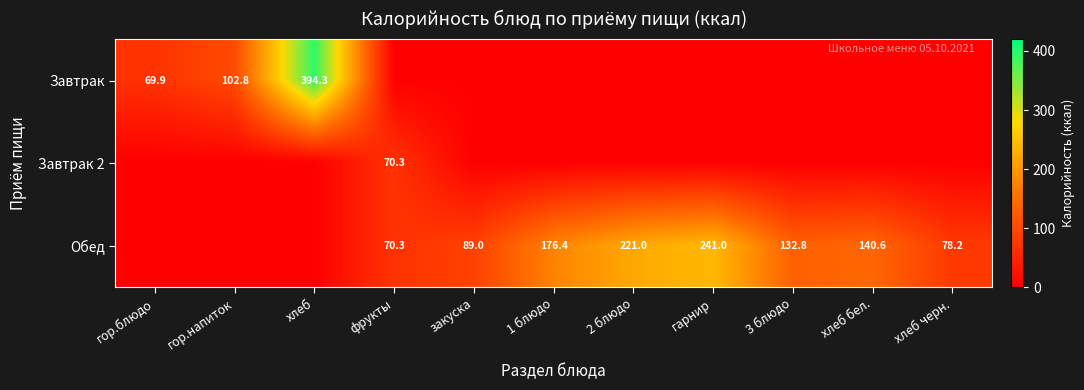

The value of Обед at 3 блюдо is 232.4. True or false?

False